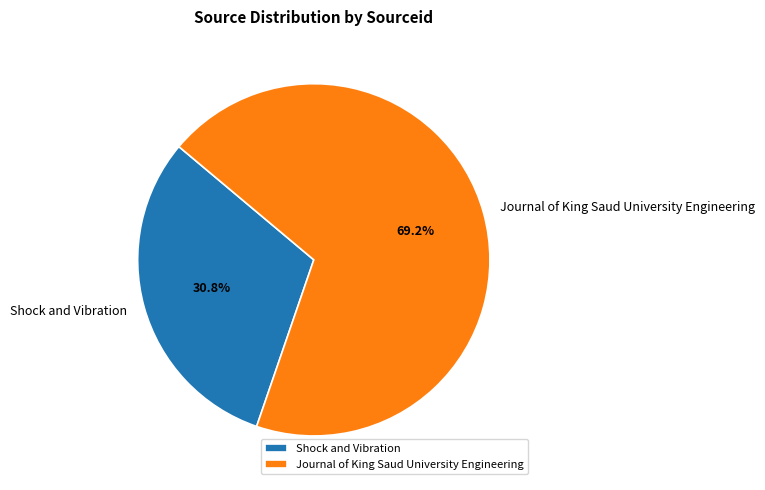

Is it true that Journal of King Saud University Engineering is 69% of the pie?

True